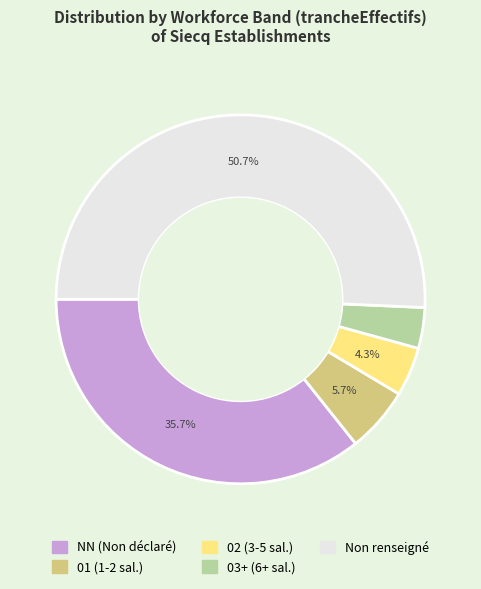

Does any single category account for the majority?

Yes